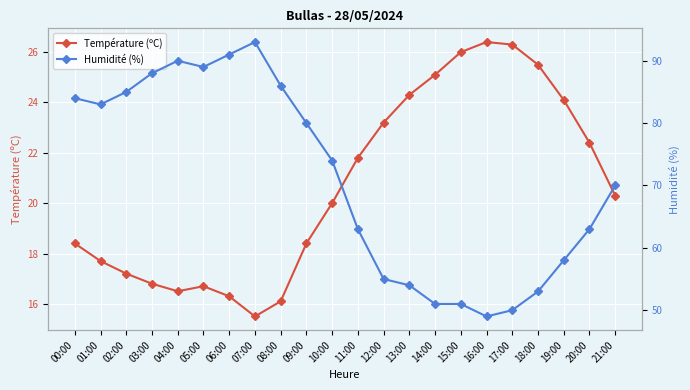

What is the label of the 6th point from the left?

05:00